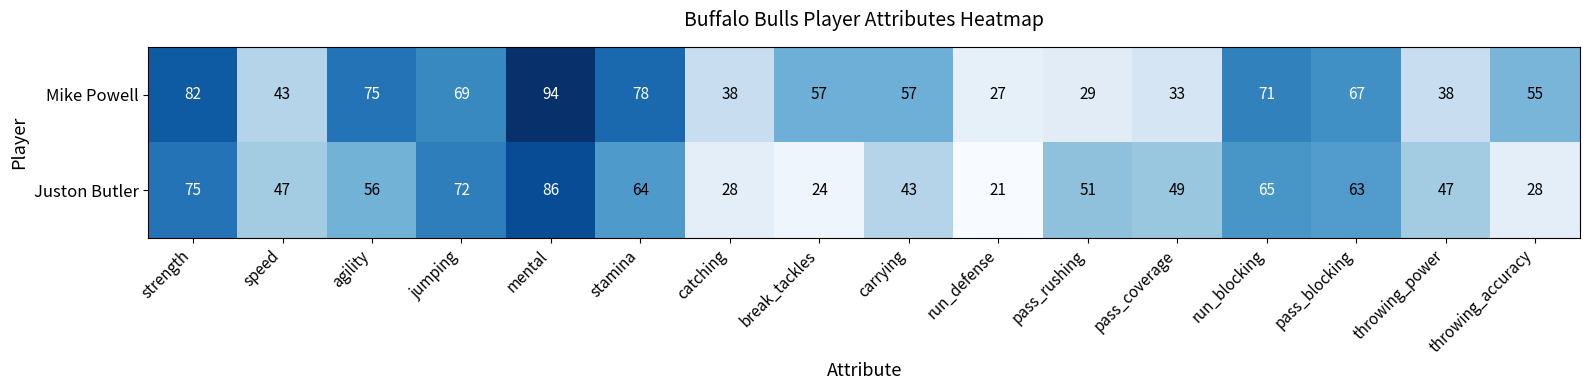

What is the minimum value shown in the chart?

21